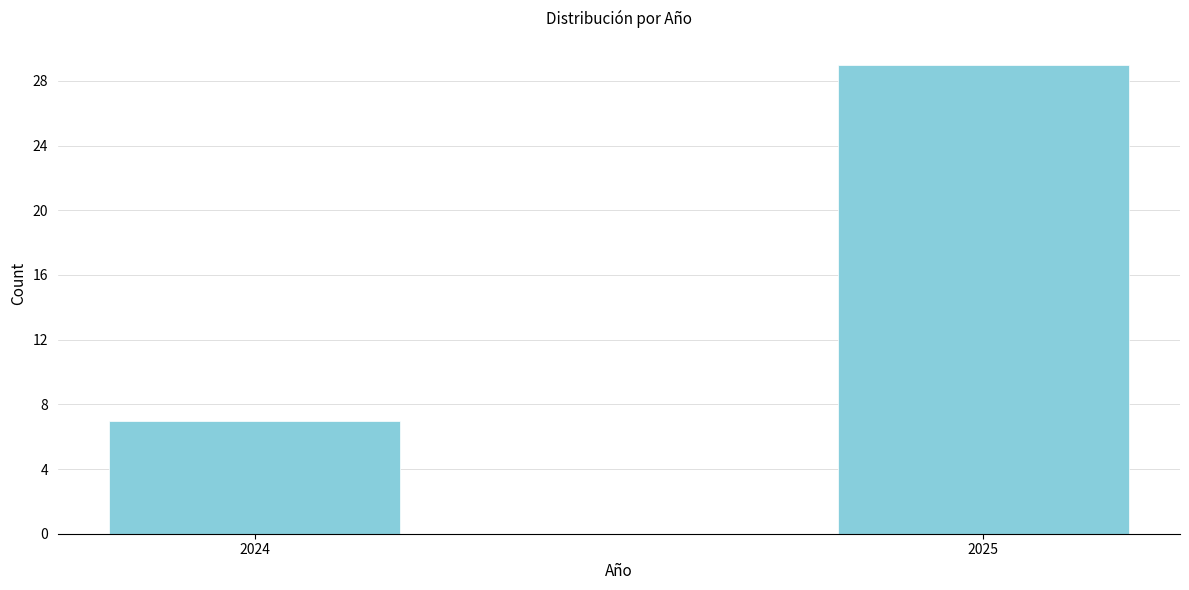

Reading right to left, what are all the values shown in this chart?

29	7